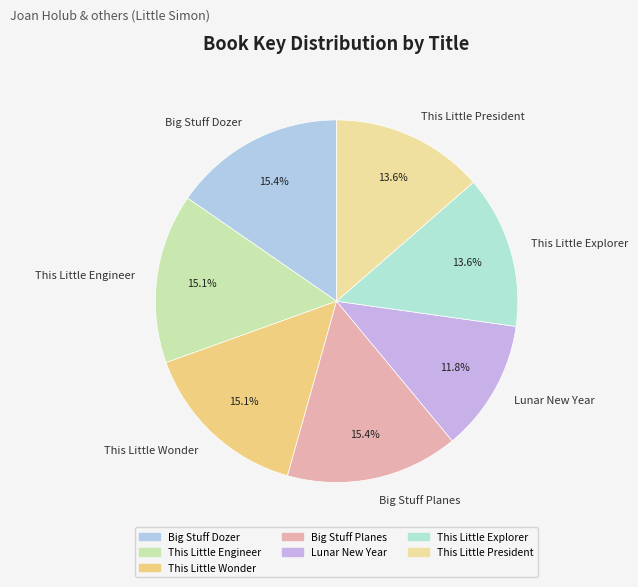

How many segments does this pie chart have?

7